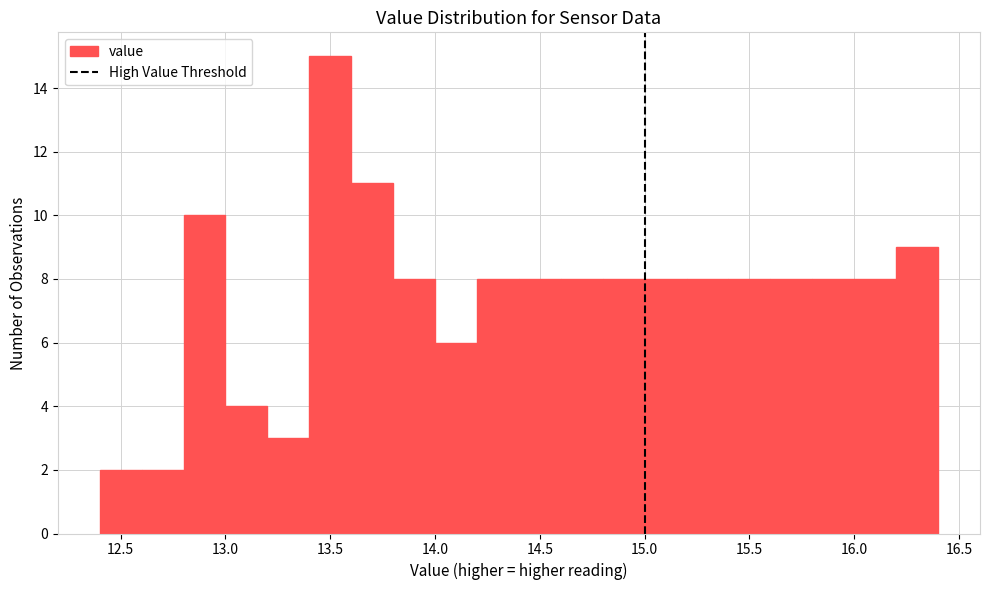

Reading left to right, list every bar in this chart as the range it spans on the x-axis followed by its height. The values are not printed on the chart, so give them approximately, as read against the axis.

12.4 to 12.6: 2
12.6 to 12.8: 2
12.8 to 13.0: 10
13.0 to 13.2: 4
13.2 to 13.4: 3
13.4 to 13.6: 15
13.6 to 13.8: 11
13.8 to 14.0: 8
14.0 to 14.2: 6
14.2 to 14.4: 8
14.4 to 14.6: 8
14.6 to 14.8: 8
14.8 to 15.0: 8
15.0 to 15.2: 8
15.2 to 15.4: 8
15.4 to 15.6: 8
15.6 to 15.8: 8
15.8 to 16.0: 8
16.0 to 16.2: 8
16.2 to 16.4: 9